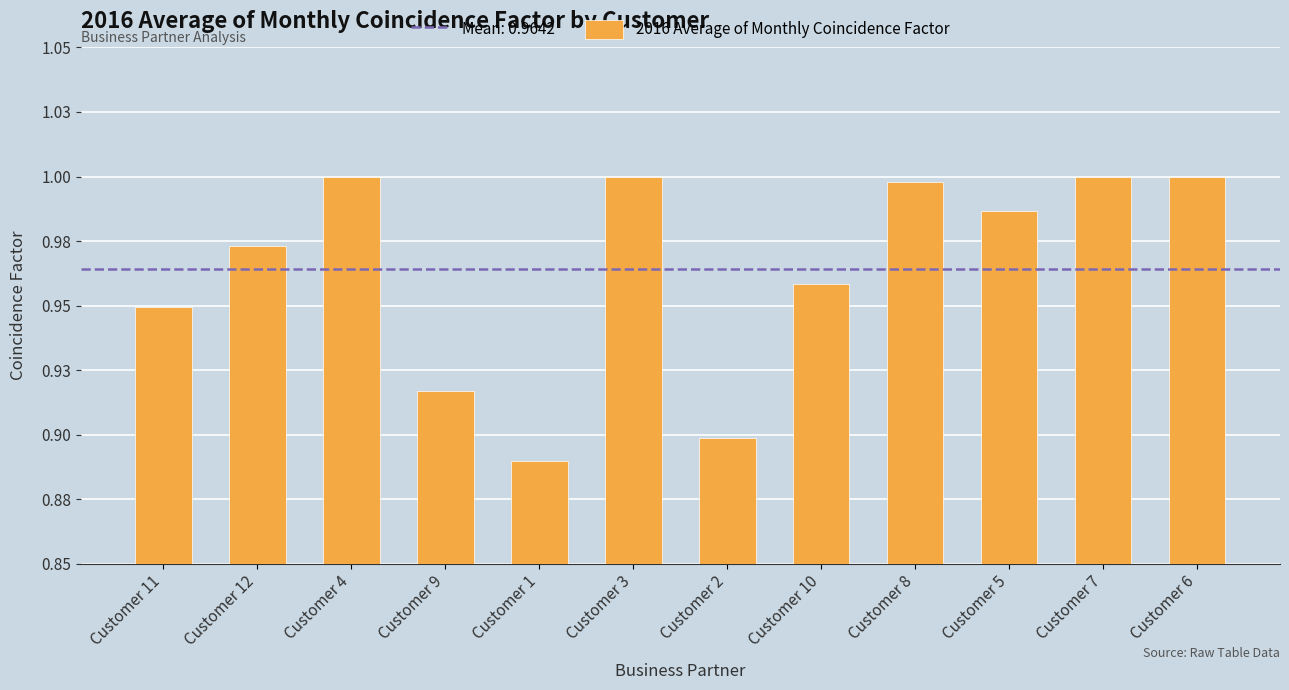

What is the label of the 5th bar from the right?

Customer 10